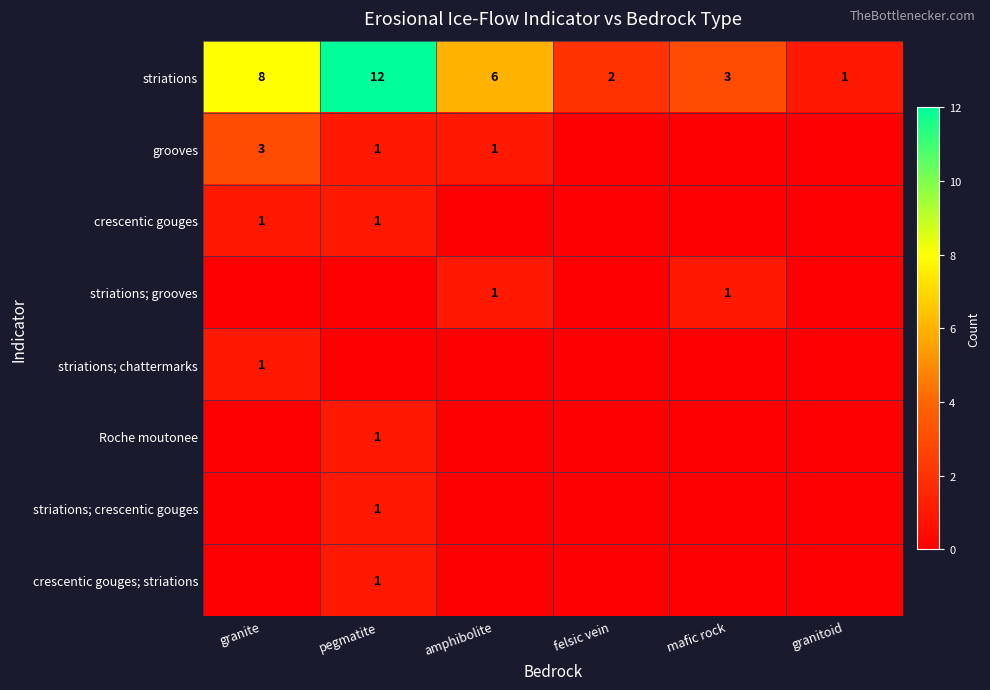

True or false: grooves has a value of 0 at pegmatite.

False